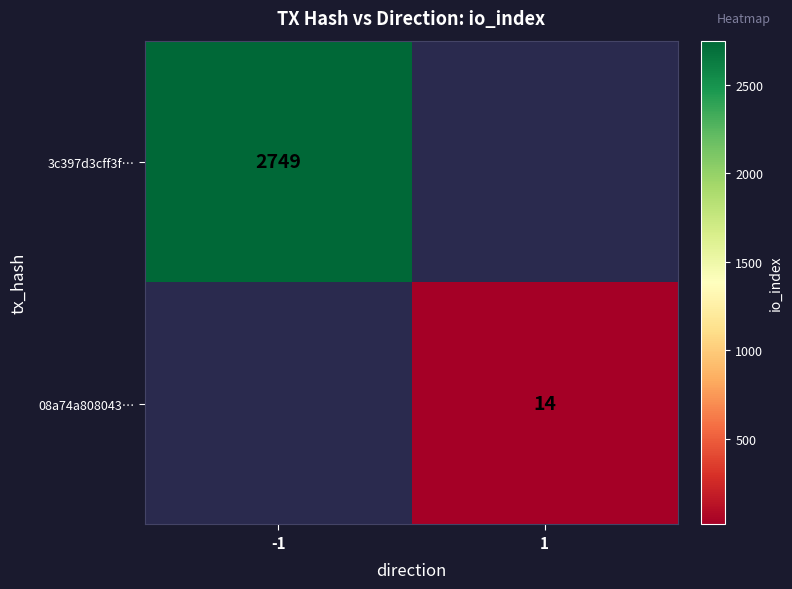

True or false: 08a74a808043… has a value of 14 at 1.

True